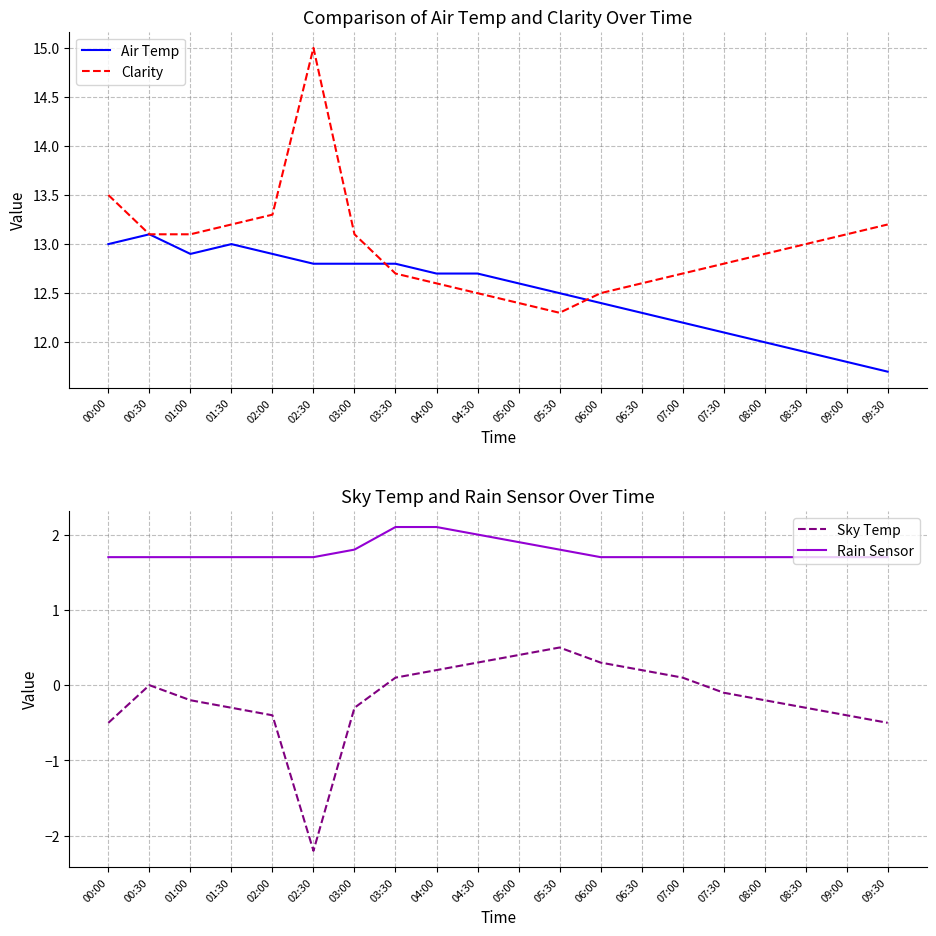

What is the difference between the Clarity values at 05:00 and 08:00?

0.5